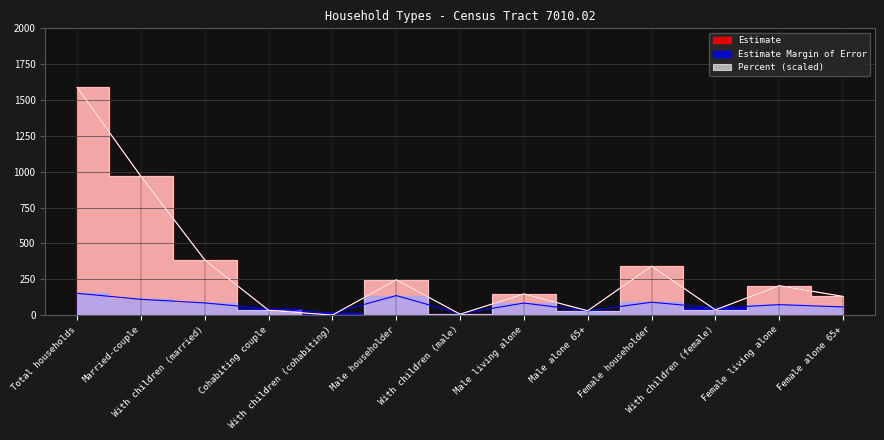

At which label does Percent reach its peak?

Total households